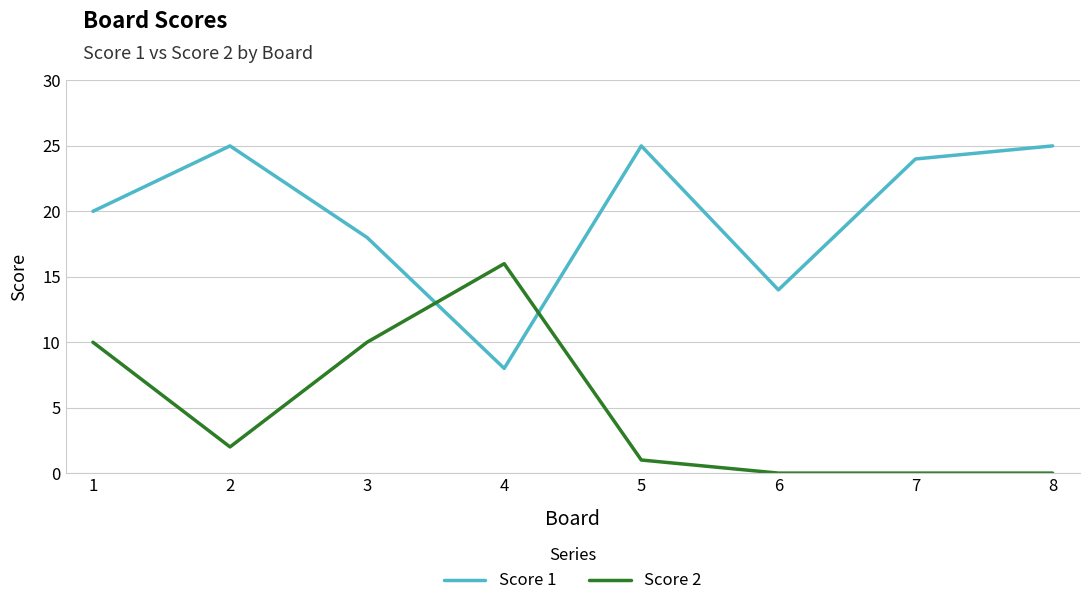

How many times do Score 2 and Score 1 cross each other?

2